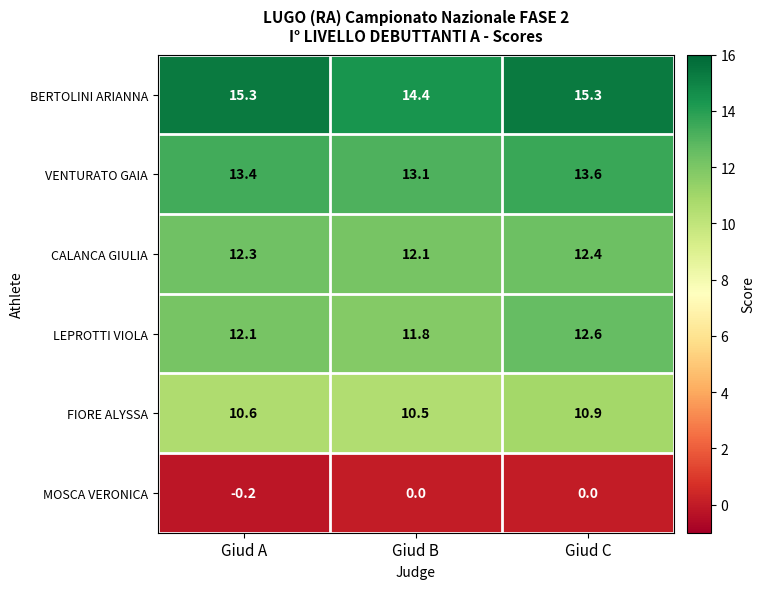

Reading left to right, transcribe all the data shown in this chart.

BERTOLINI ARIANNA: 15.3	14.4	15.3
VENTURATO GAIA: 13.4	13.1	13.6
CALANCA GIULIA: 12.3	12.1	12.4
LEPROTTI VIOLA: 12.1	11.8	12.6
FIORE ALYSSA: 10.6	10.5	10.9
MOSCA VERONICA: -0.2	0.0	0.0